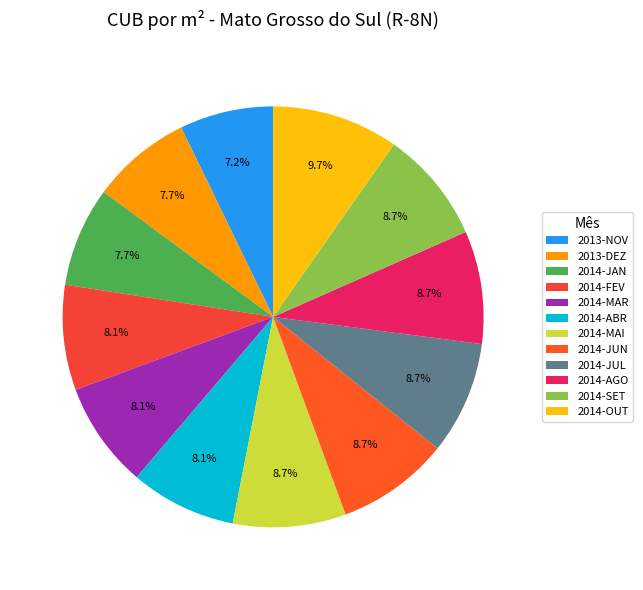

Is there any slice that represents more than half of the pie?

No